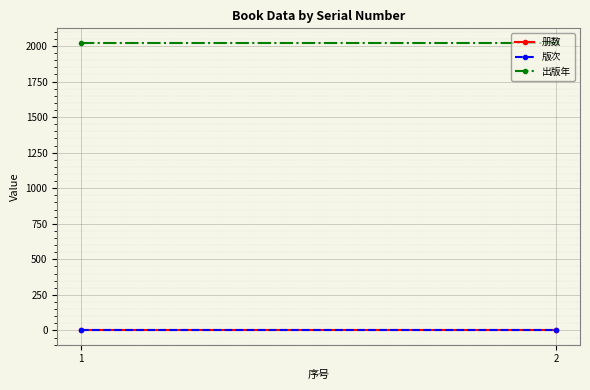

Which series has the widest spread of values?

册数